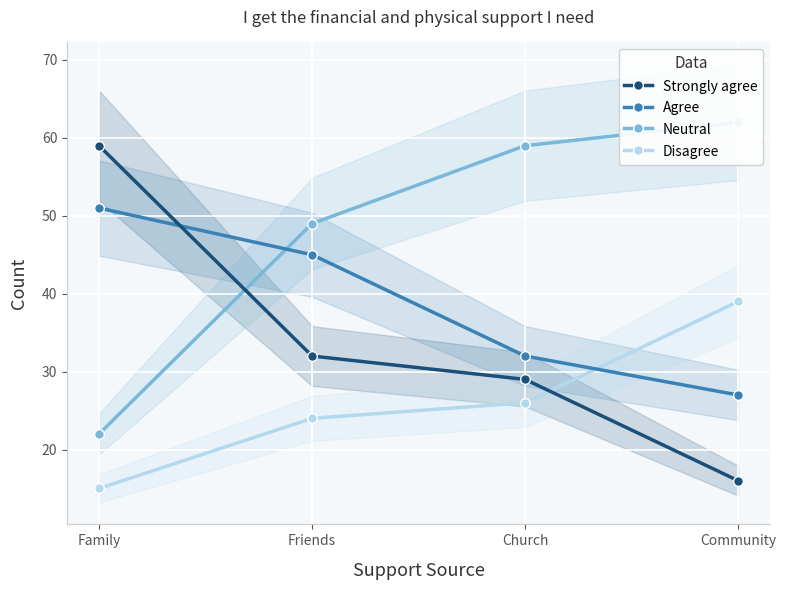

List the series in order of their overall mean, lowest first.

Disagree, Strongly agree, Agree, Neutral